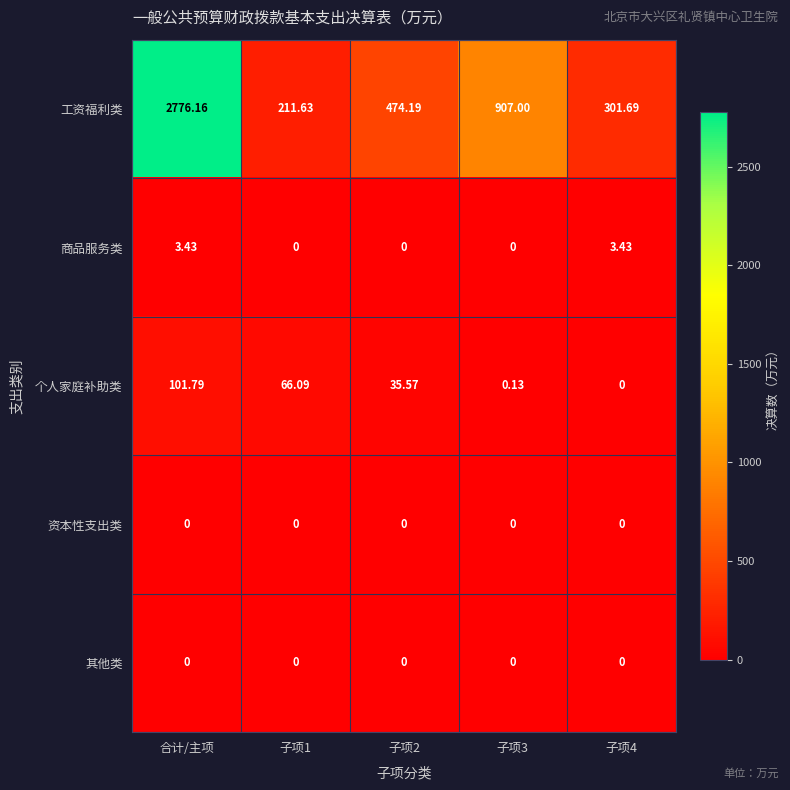

Which series changed the most between 合计/主项 and 子项3?

工资福利类